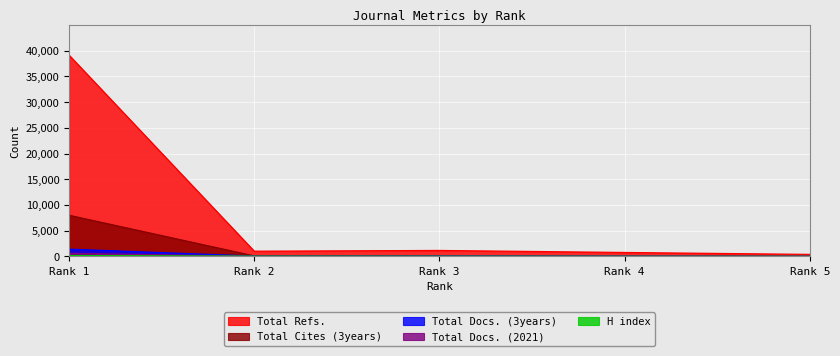

Which has a higher value, Rank 4 or Rank 3?

Rank 3